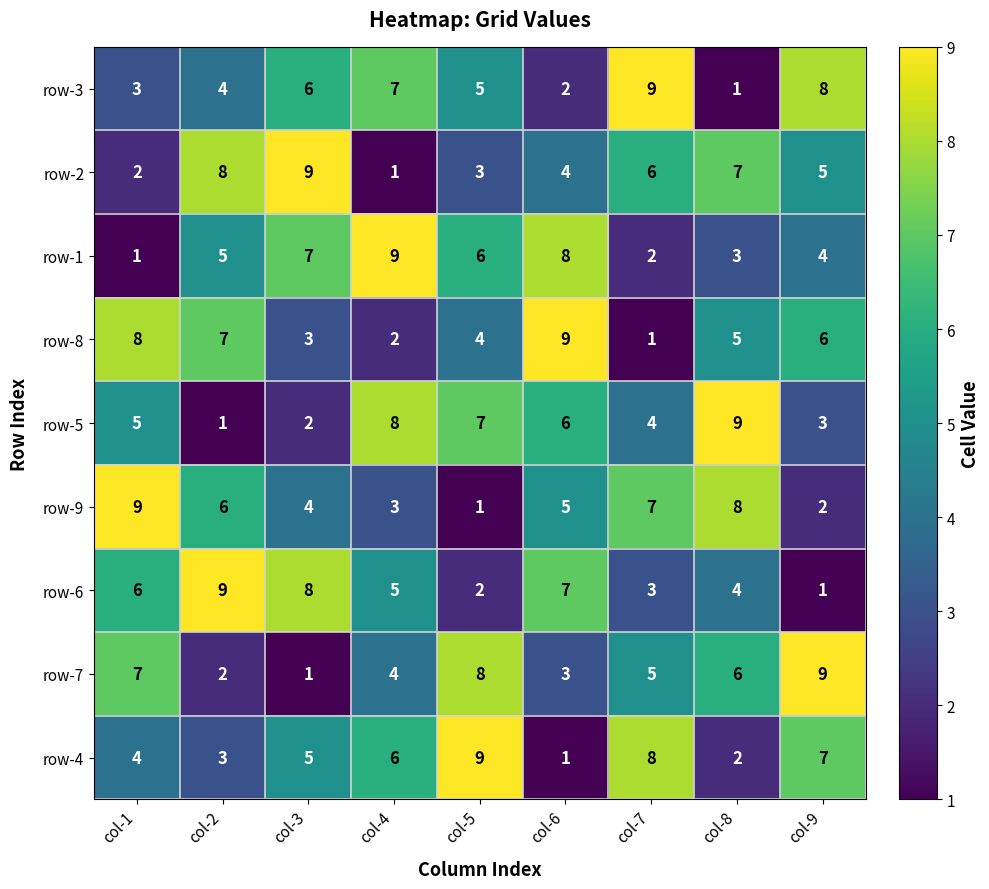

The row-4 series shows 1 at col-8. True or false?

False